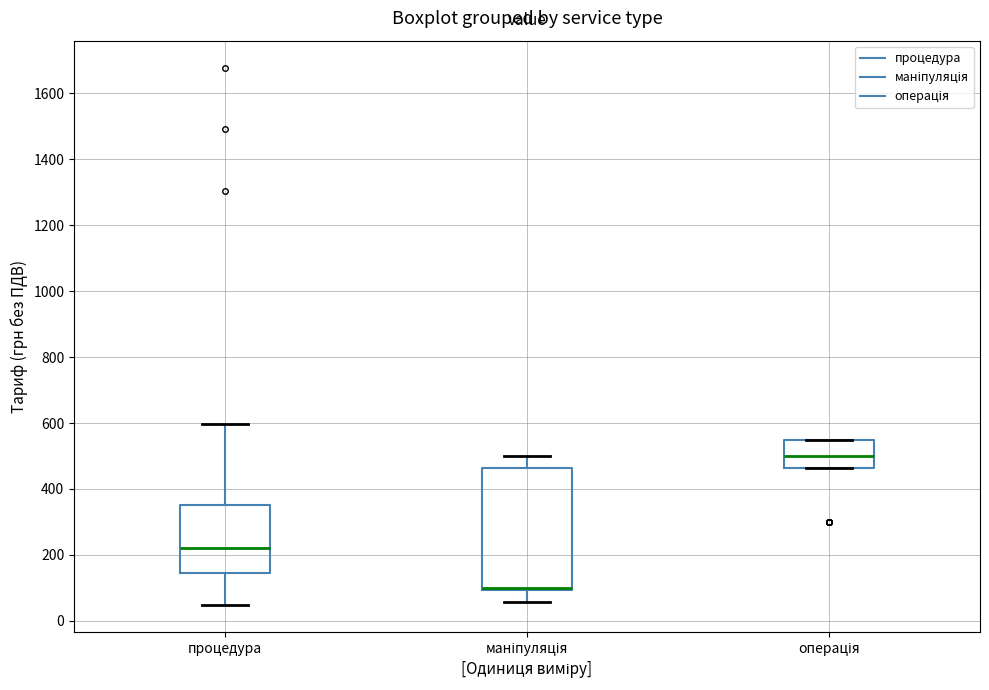

Reading left to right, transcribe this box plot: for each box, give where its median line is, the range the box spans, and where its two whiskers end, as read against the y-axis. The values are not printed on the chart, so give them approximately, as read against the axis.

процедура: median 220, box 140 to 360, whiskers 40 to 600
маніпуляція: median 100 (drawn on the box's lower edge), box 100 to 460, whiskers 60 to 500
операція: median 500, box 460 to 540, whiskers 460 to 540